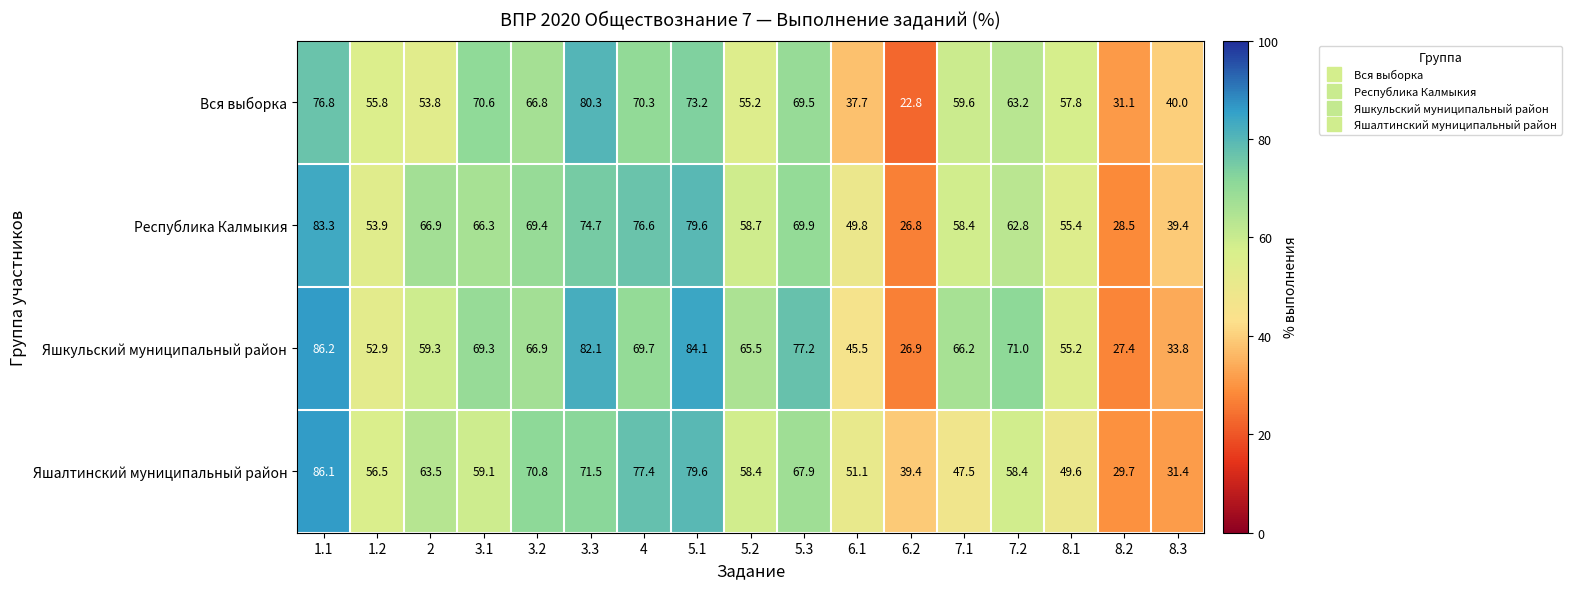

What is the difference between the maximum and minimum values in the Вся выборка series?

57.5